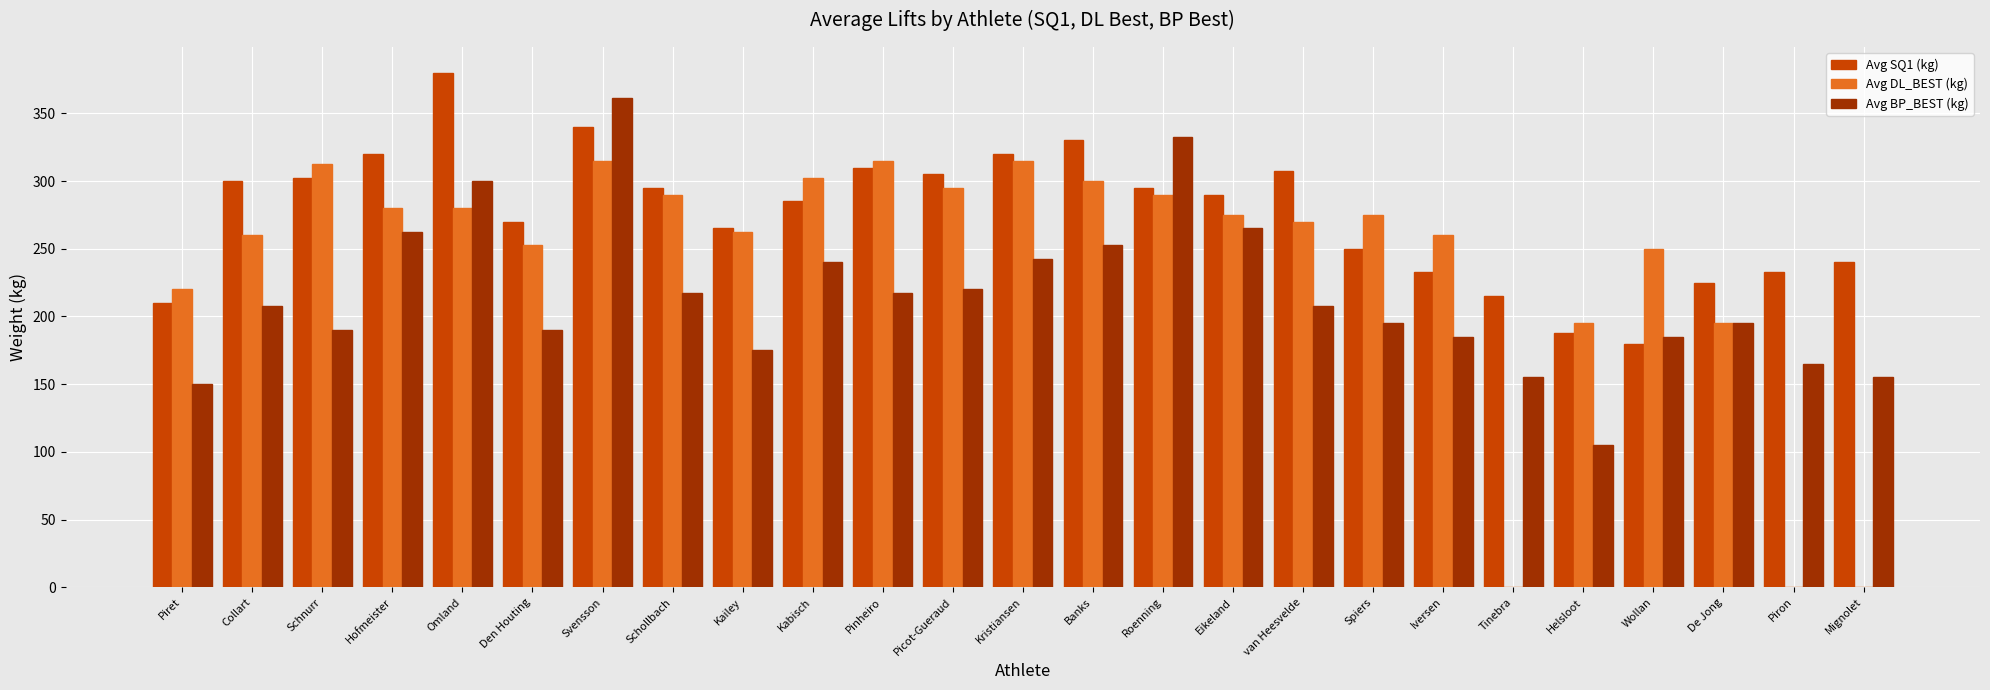

What is the sum of the Avg BP_BEST (kg) values at Pinheiro and Schnurr?

407.5